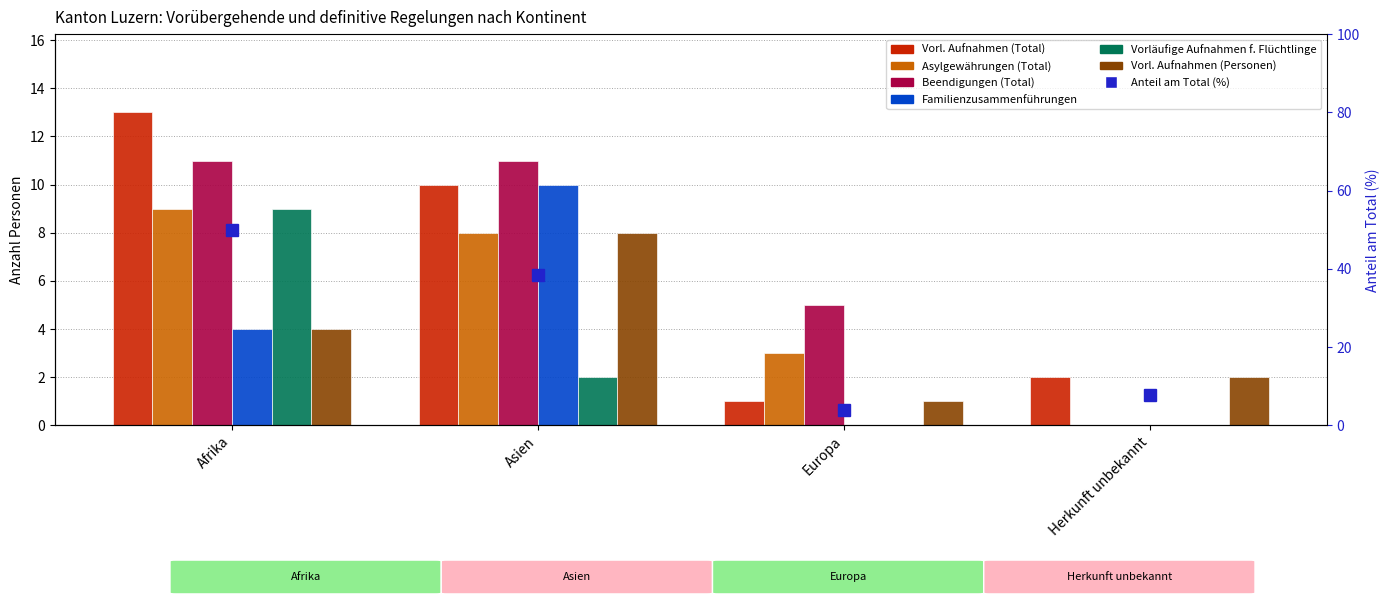

The Familienzusammenführungen series shows 0 at Herkunft unbekannt. True or false?

True